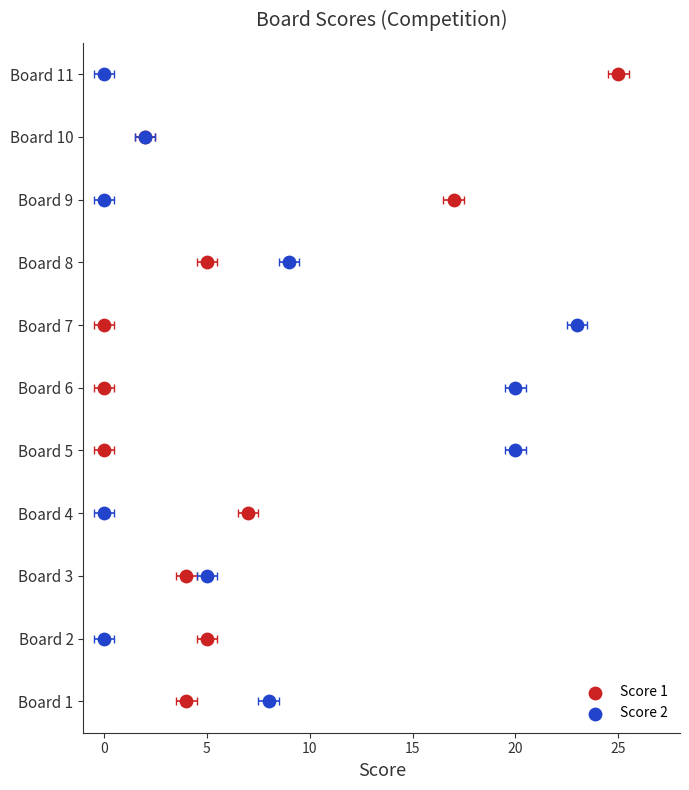

What are all the series names shown in the legend?

Score 1, Score 2